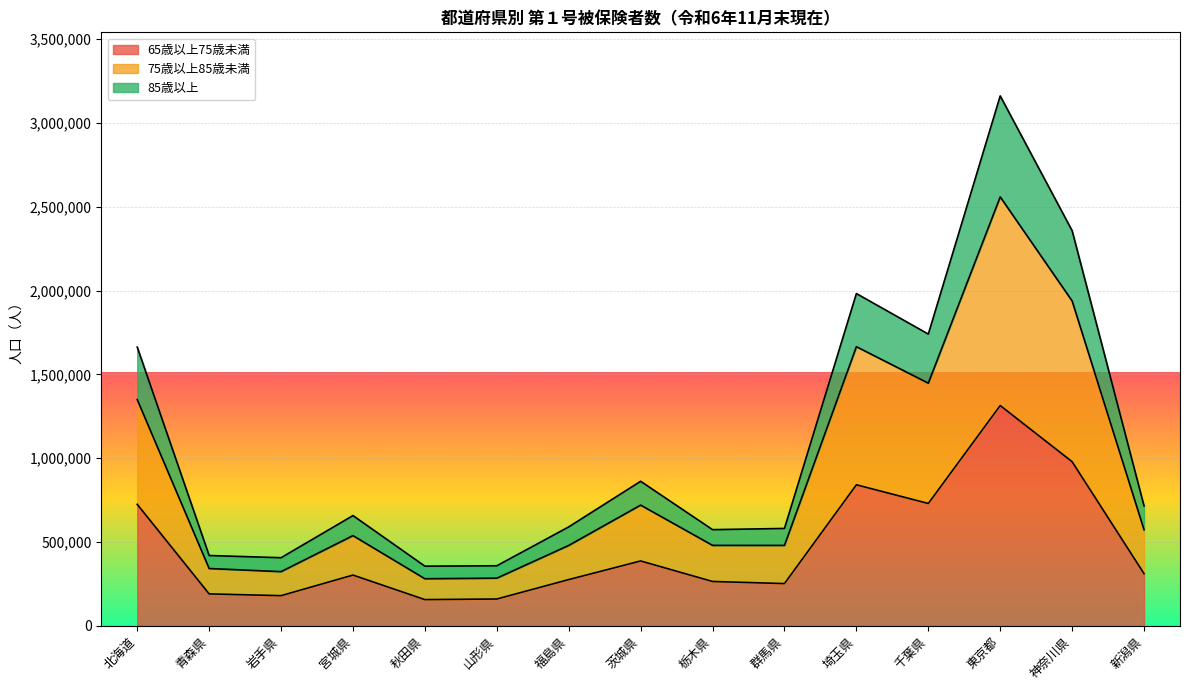

The 65歳以上75歳未満 series shows 155888 at 秋田県. True or false?

True